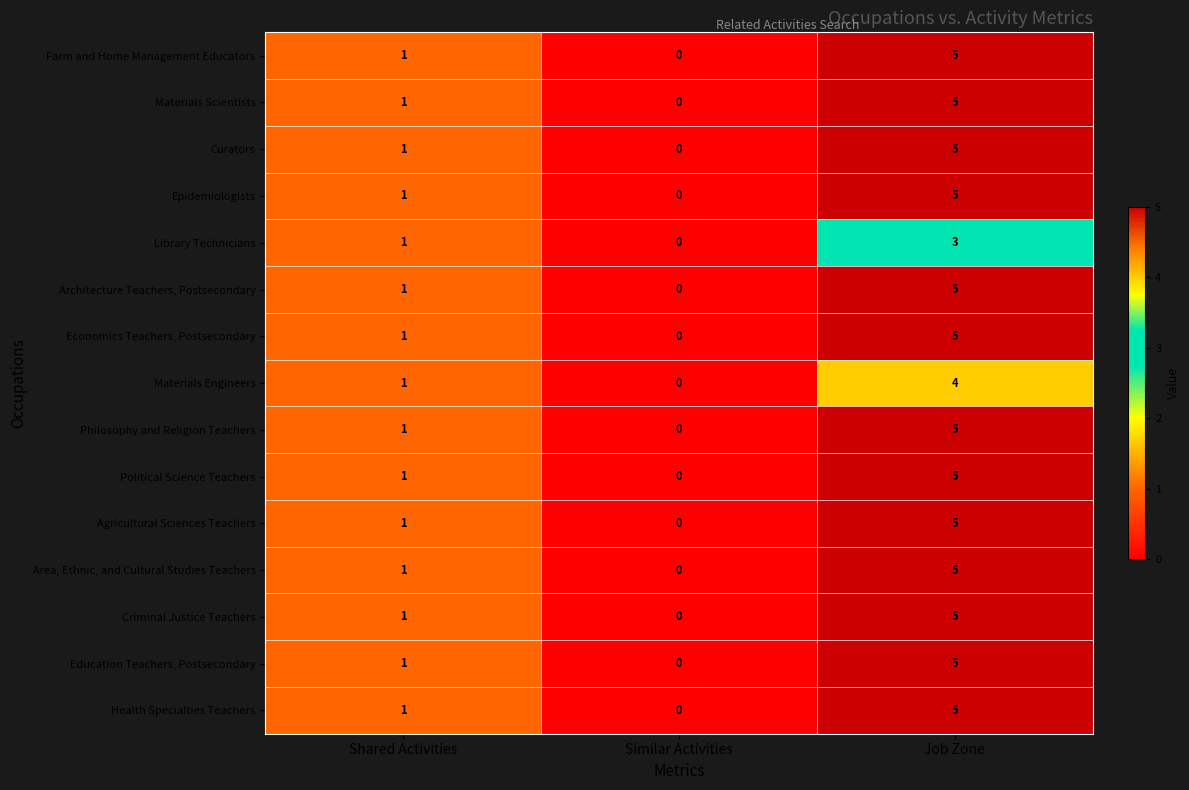

At which category is the sum across all series the highest?

Job Zone